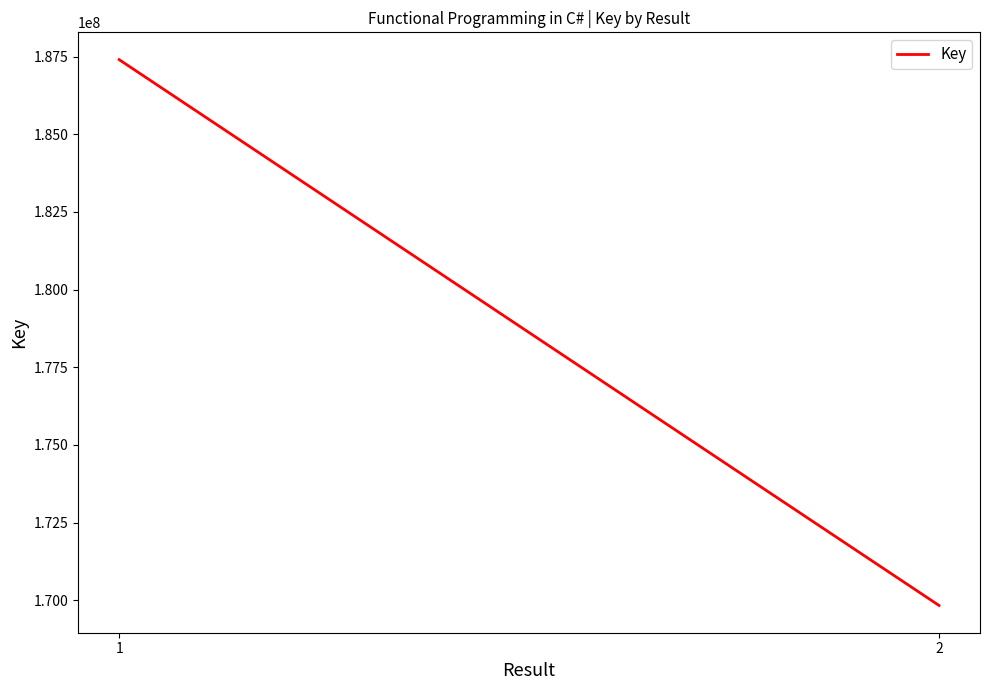

How many series are shown in this chart?

1